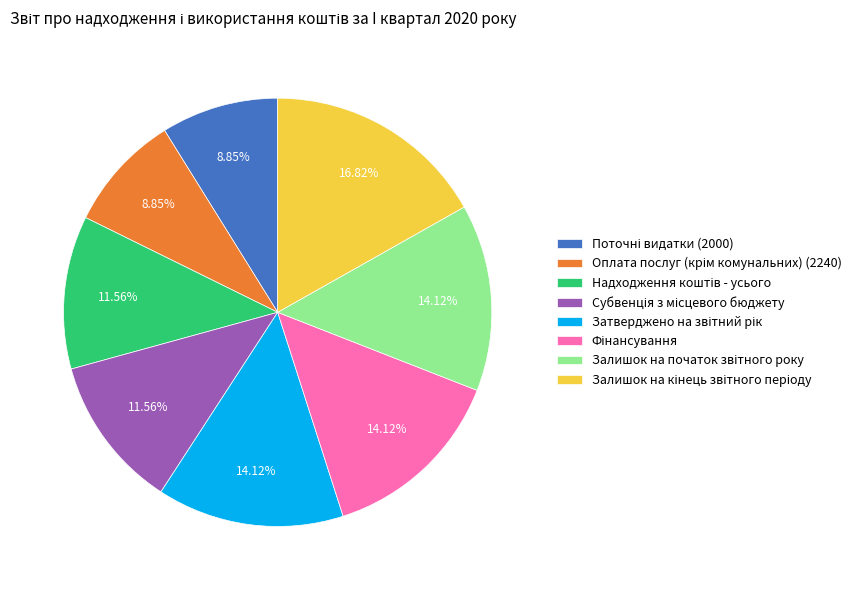

Is there a majority slice in this chart?

No